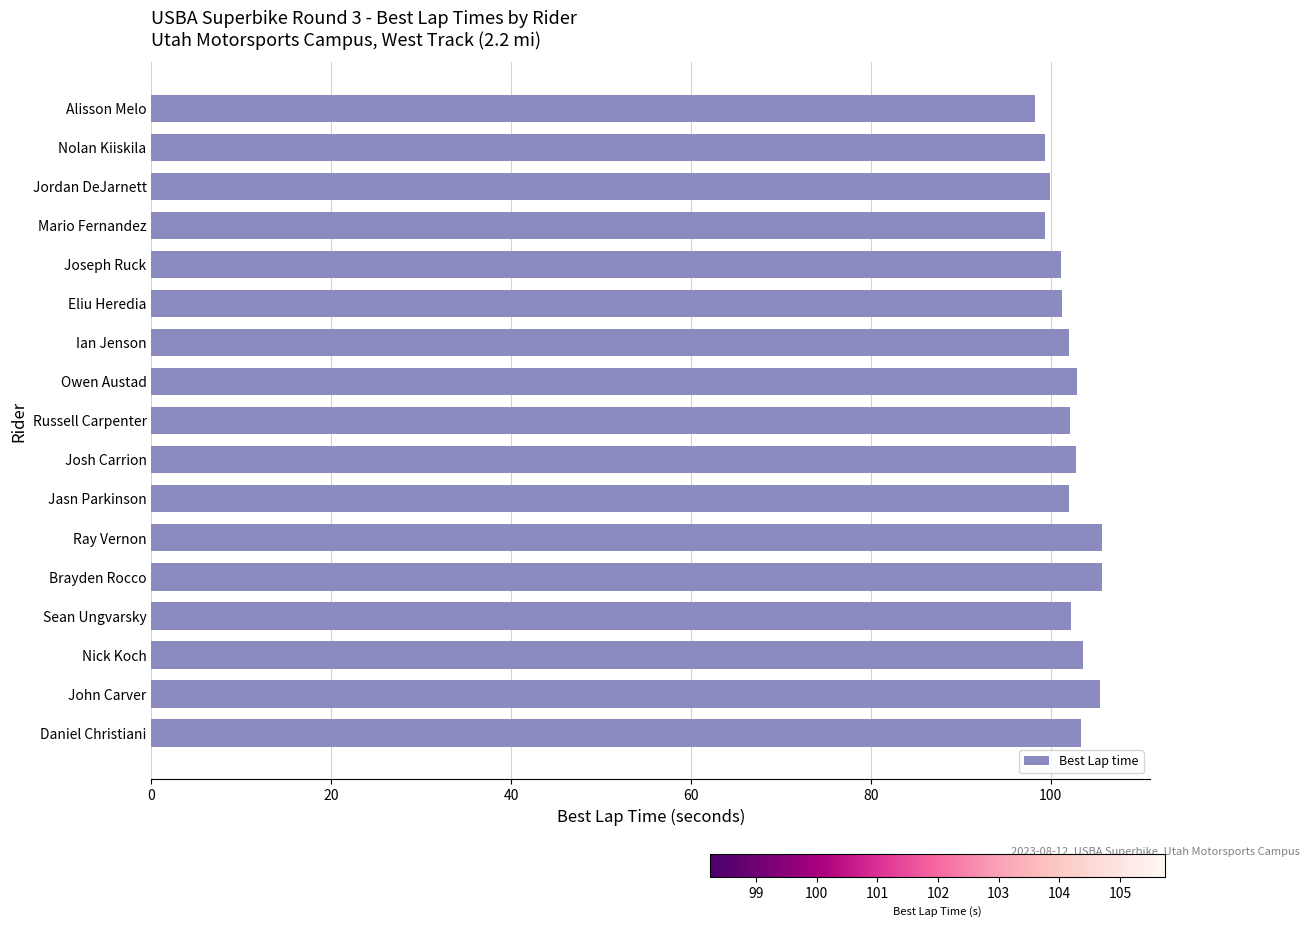

The value at Jordan DeJarnett is 99.9. True or false?

True